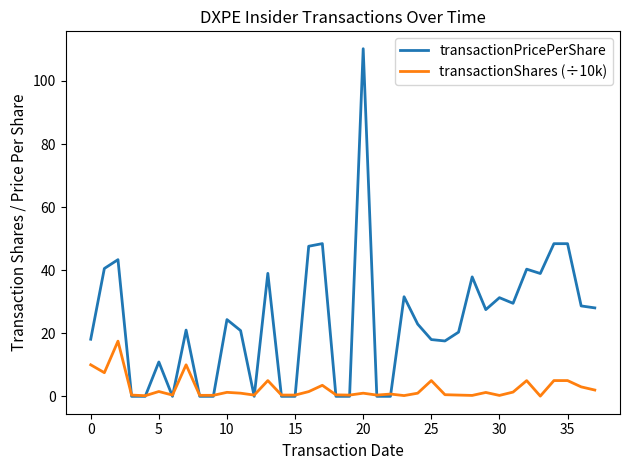

What is the difference between the maximum and minimum values in the transactionShares (÷10k) series?

17.4